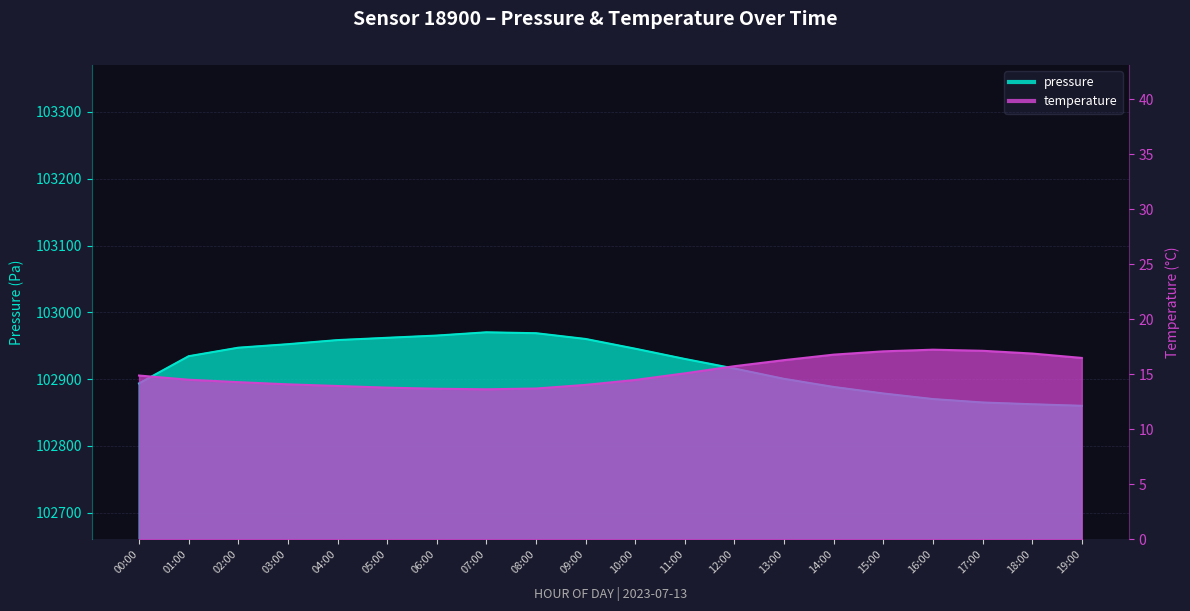

What value does the temperature series have at 09:00?

14.1